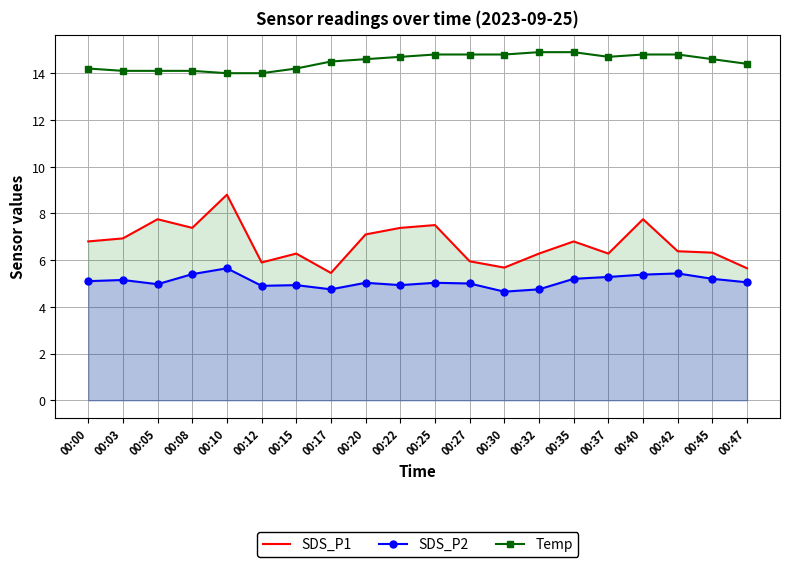

True or false: Temp and SDS_P1 cross at least once.

False